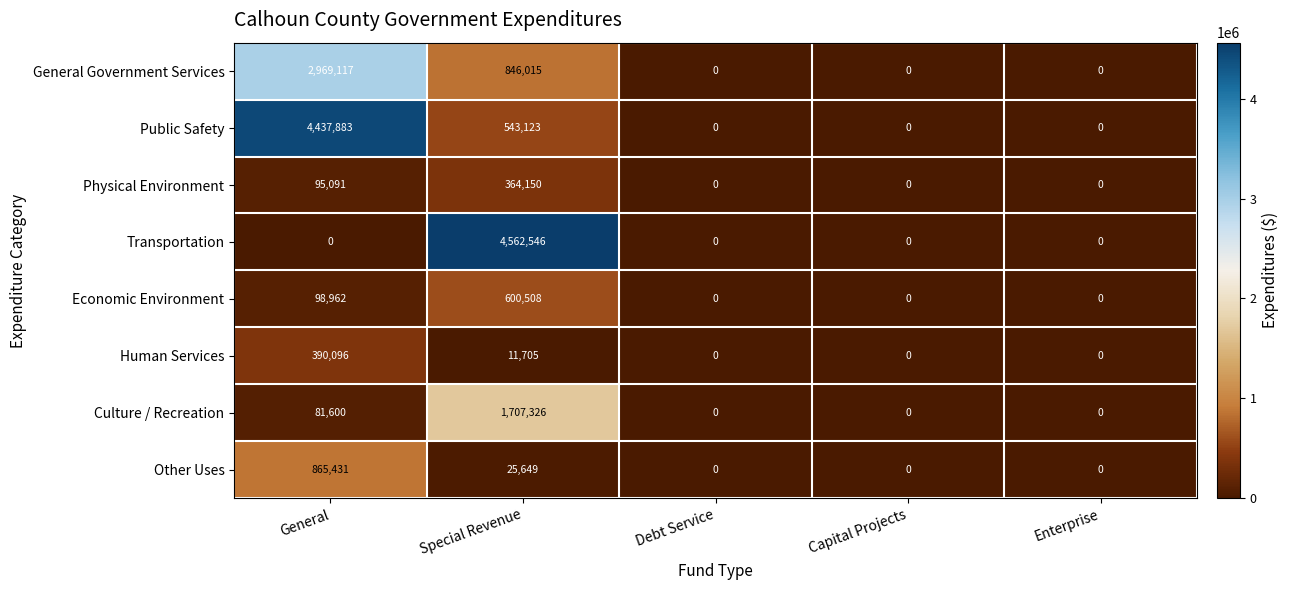

At how many categories does at least one series exceed 2273567?

2